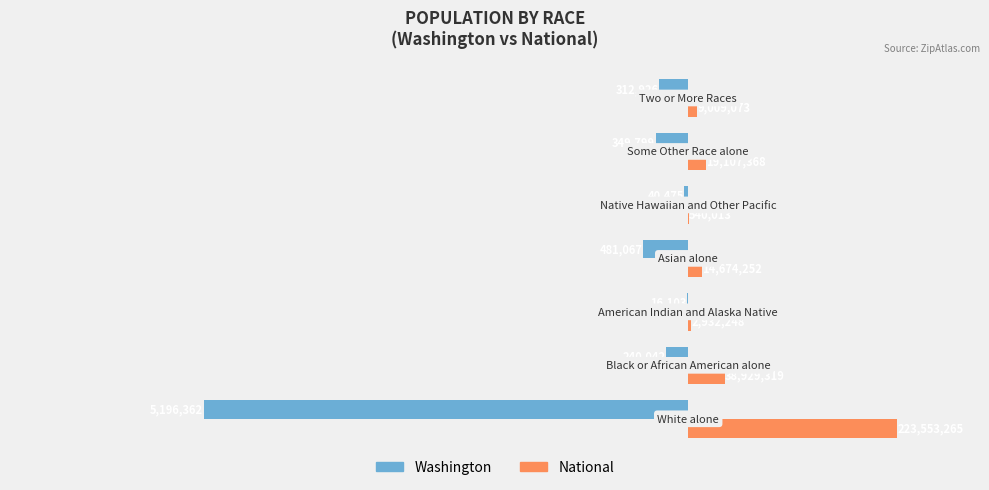

Are the bars horizontal?

Yes